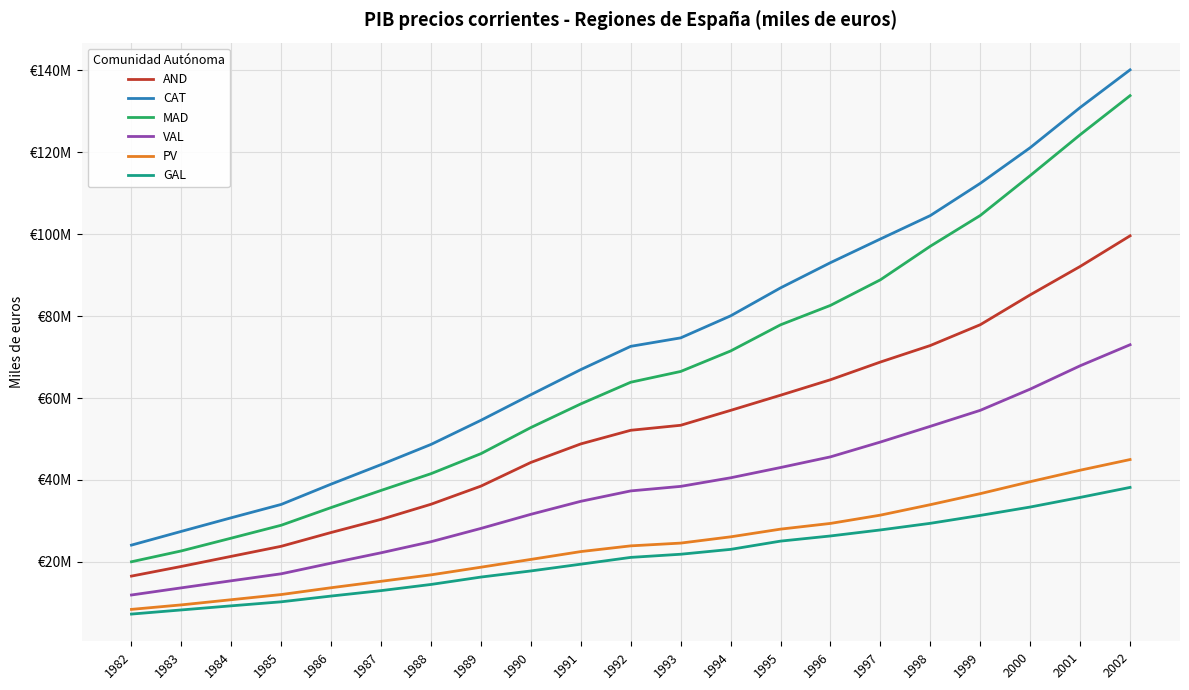

True or false: VAL has a value of 36037210.9 at 1987.

False